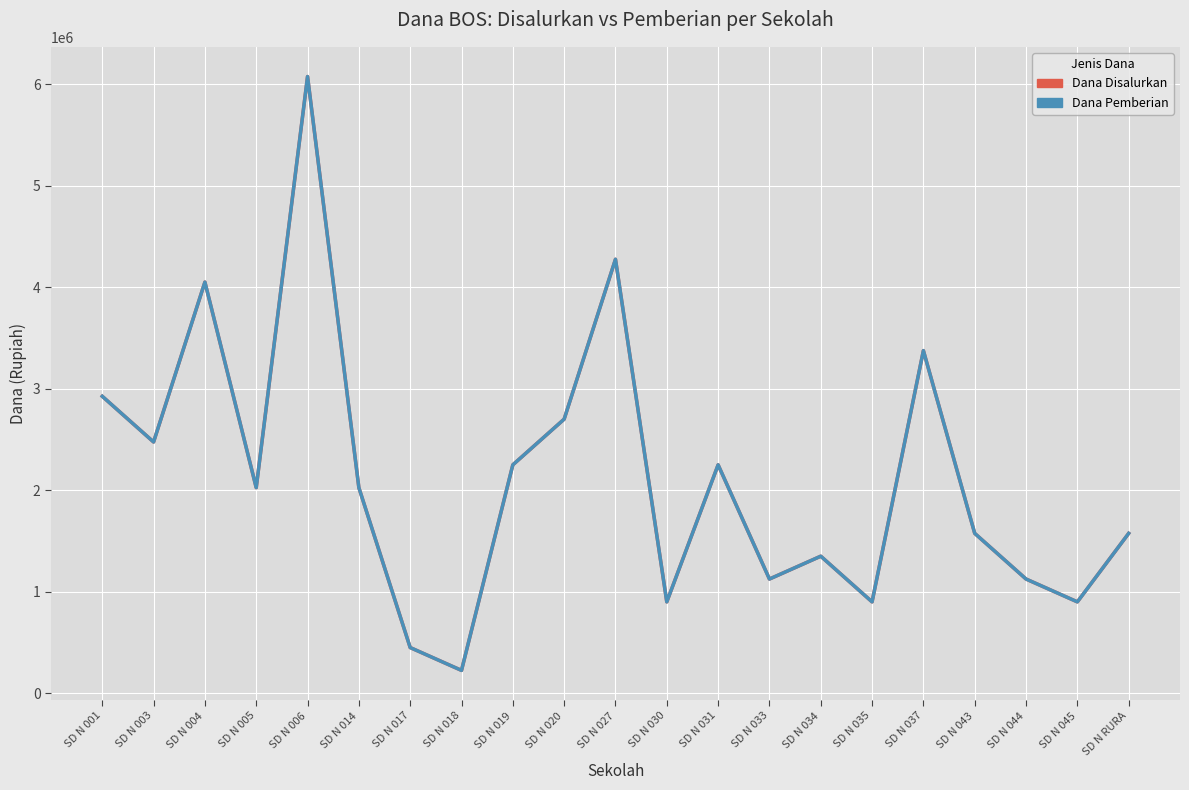

Count the number of data series in this chart.

2